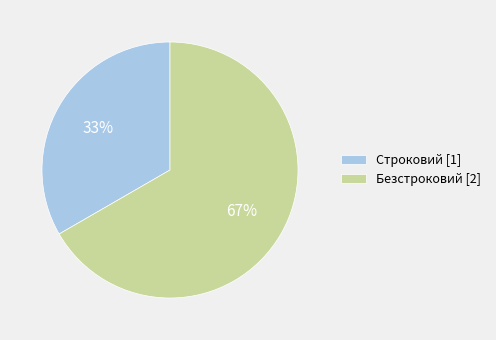

Which slice is the largest?

Безстроковий